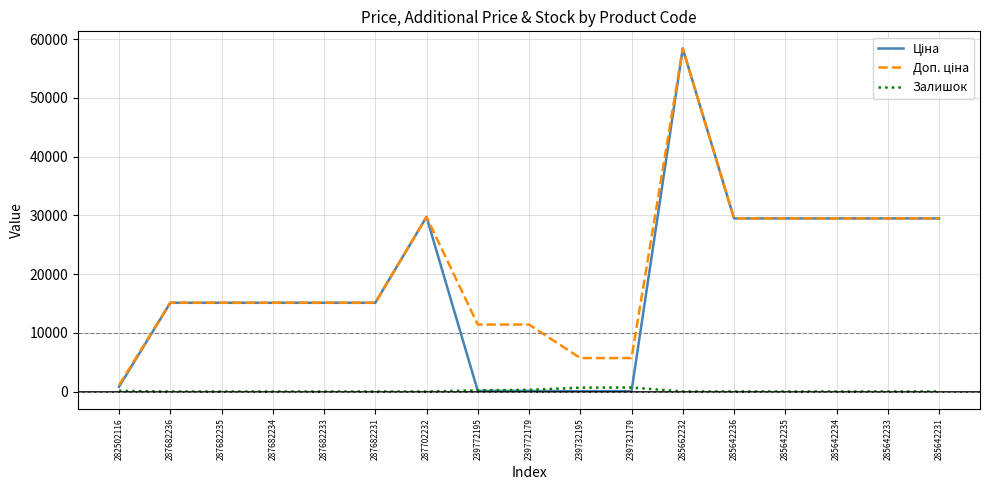

What is the maximum value shown in the chart?

58426.5